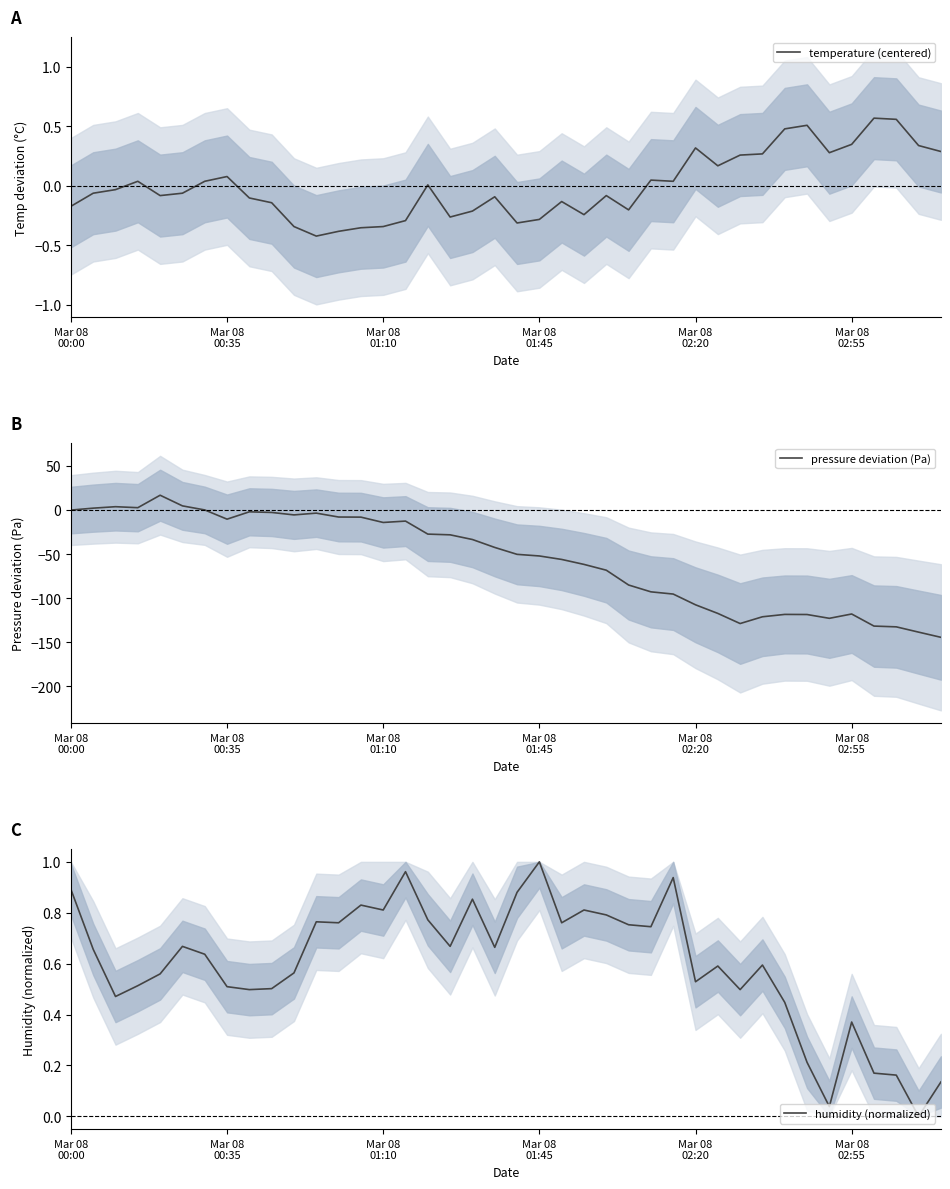

What is the total value across all series at 36?

-131.0